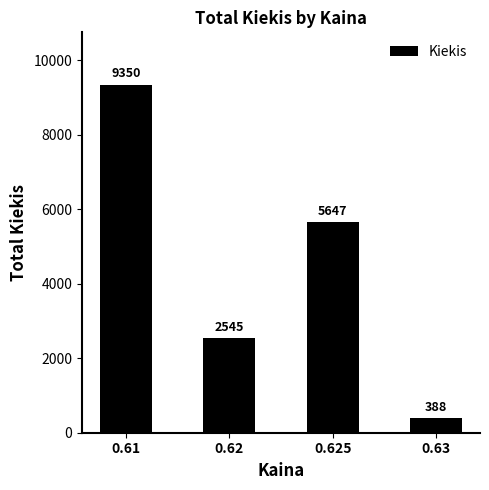

What is the difference between the maximum and minimum values?

8962